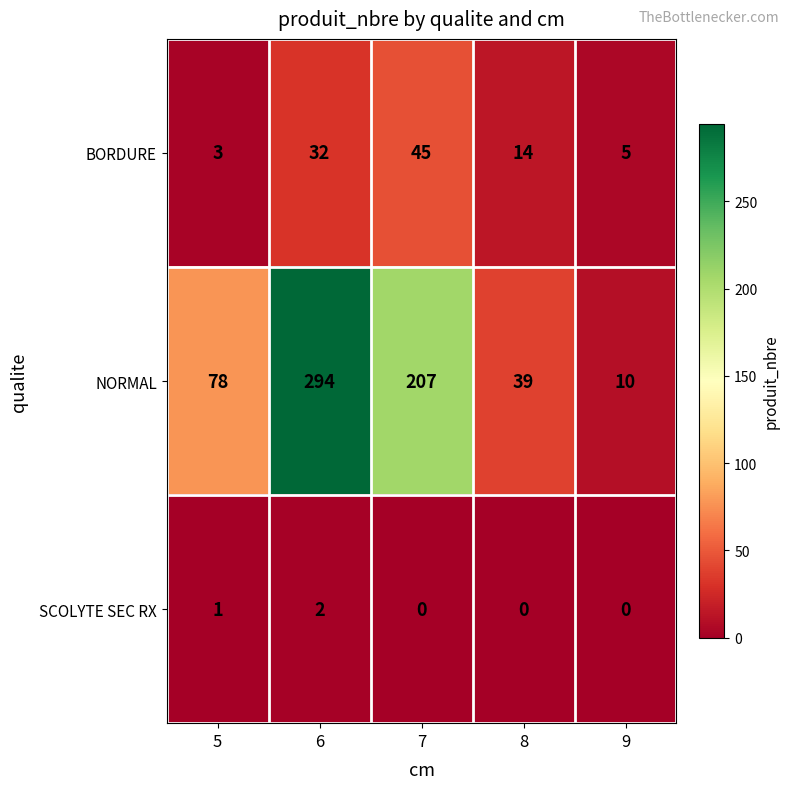

What is the total value across all series at 9?

15